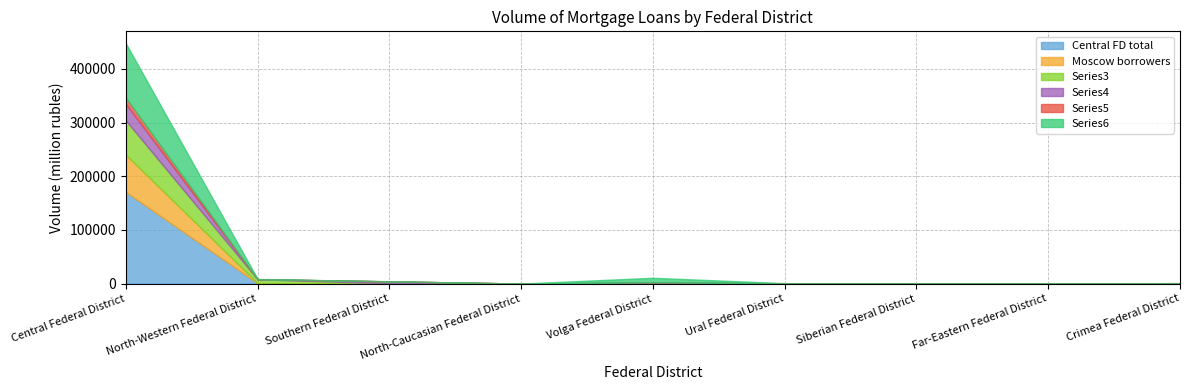

Between Central Federal District and Southern Federal District, which is larger?

Central Federal District